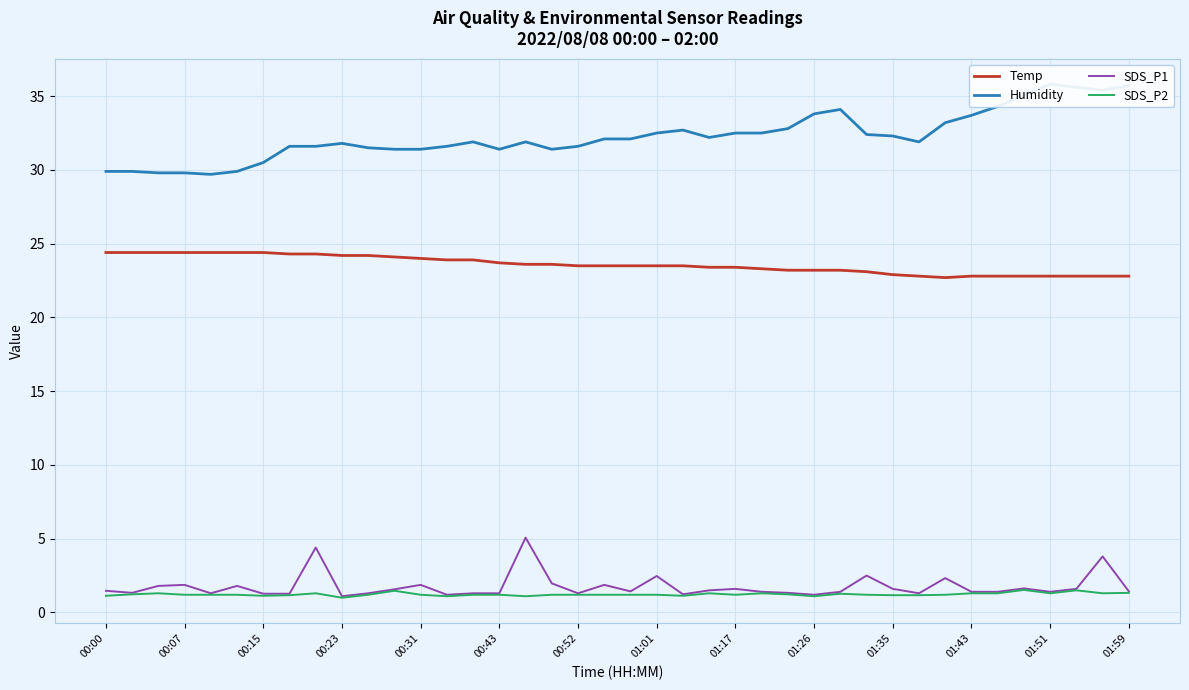

True or false: SDS_P1 and Temp cross at least once.

False